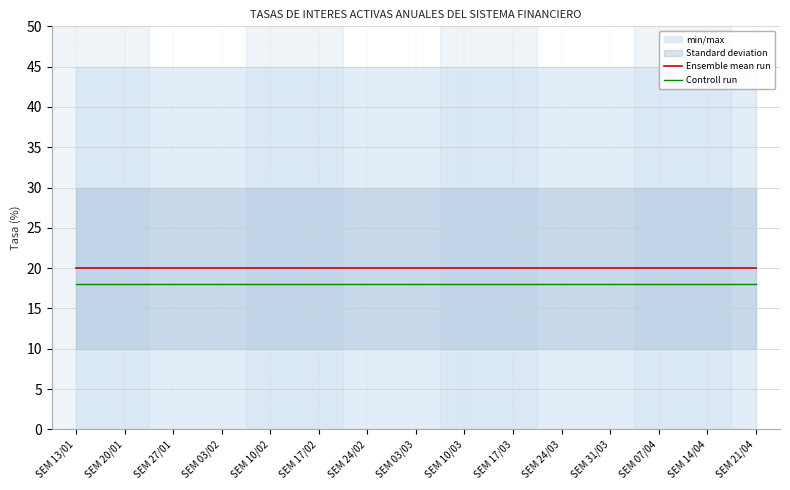

Where is Ensemble mean run nearest to the value 20?

SEM 13/01